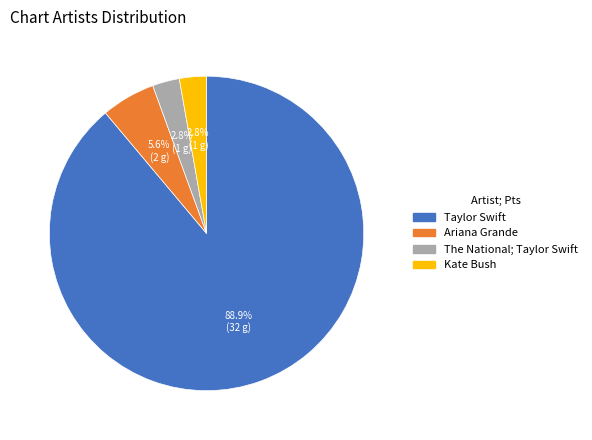

Which category has the biggest portion of the pie?

Taylor Swift